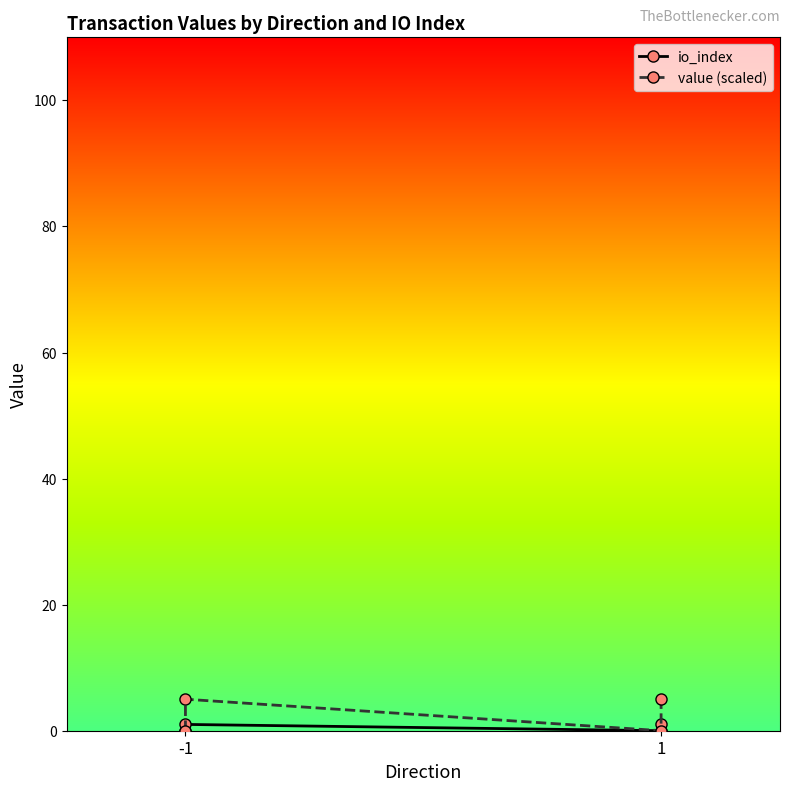

Rank the series at -1 from lowest to highest value.

io_index, value (scaled)